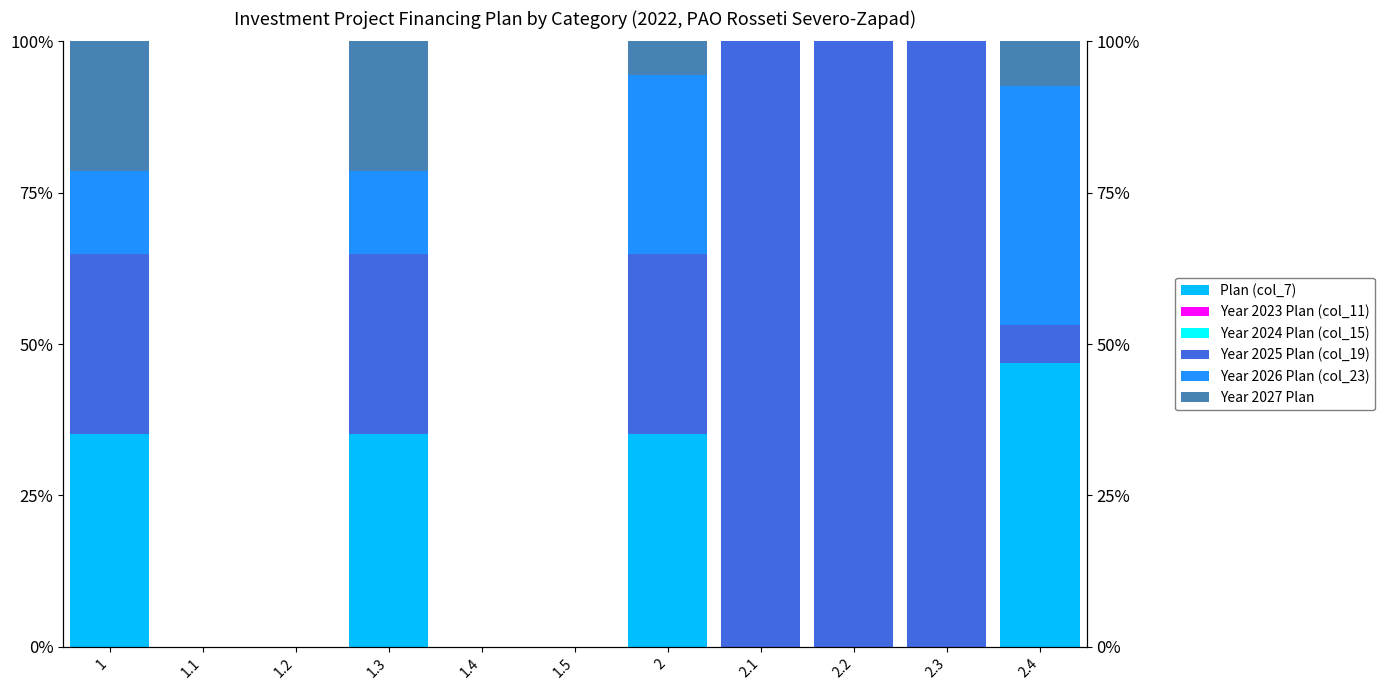

What is the difference between the highest and lowest values at 2.4?

46.9